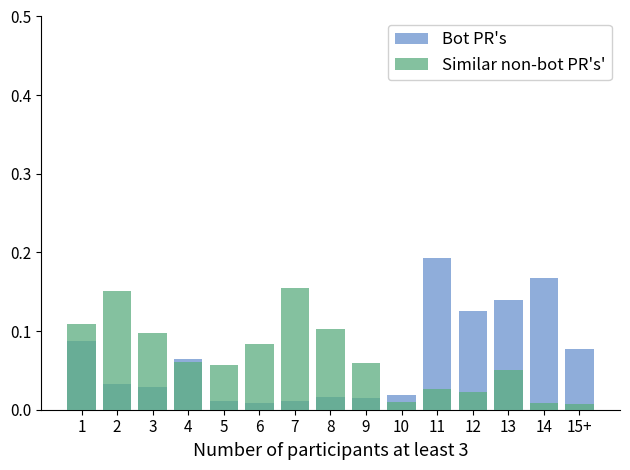

Which has a higher value, 5 or 2?

2